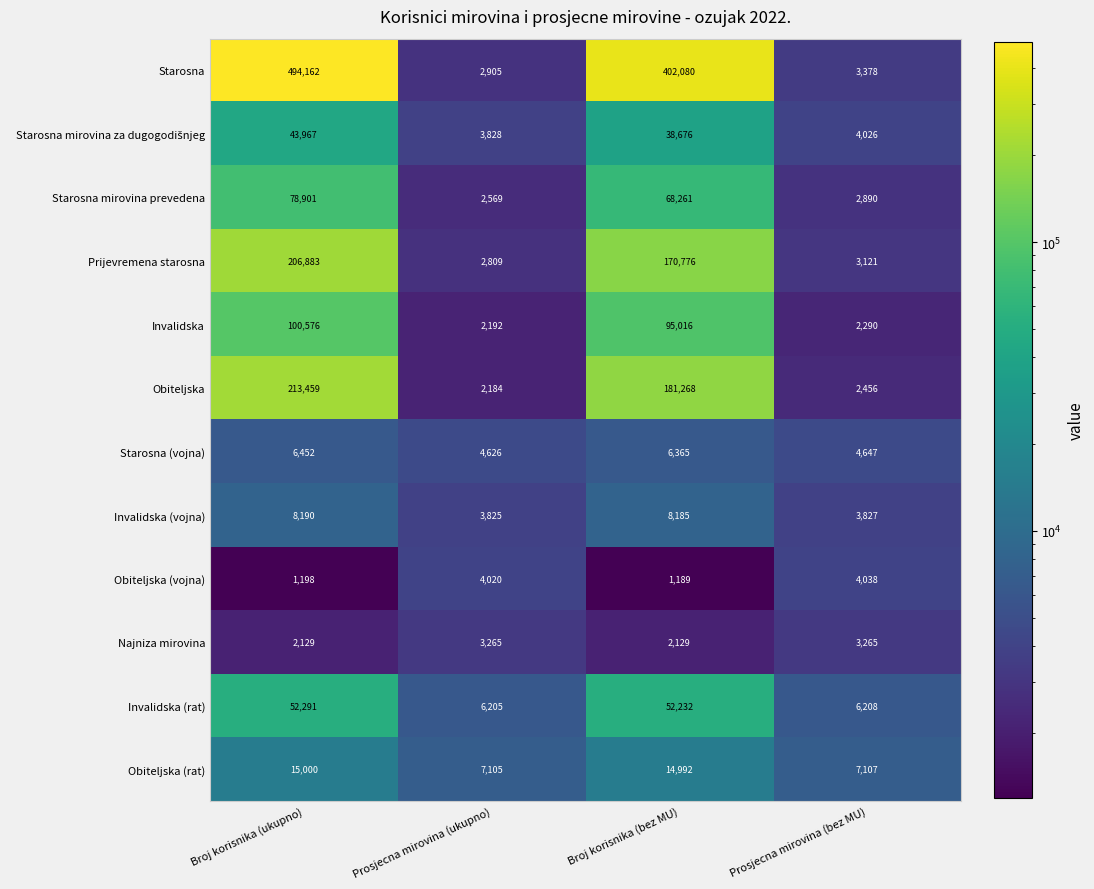

Read the Obiteljska (rat) value at Prosjecna mirovina (bez MU), to the nearest 50.

7100